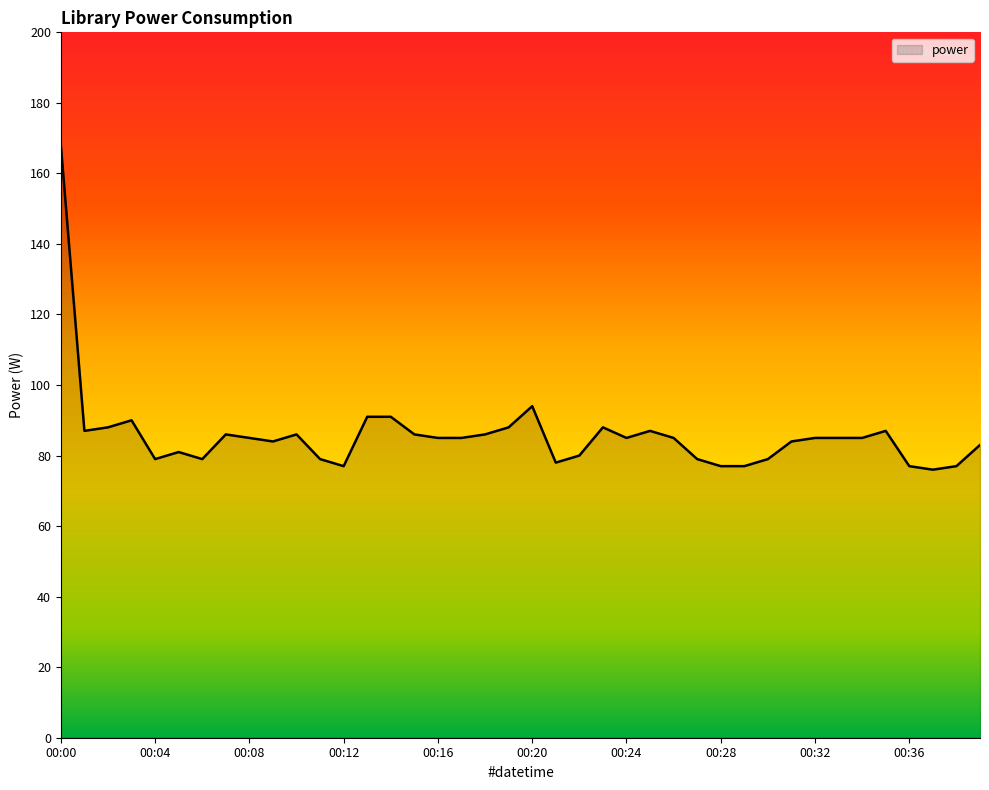

What is the minimum value shown in the chart?

76